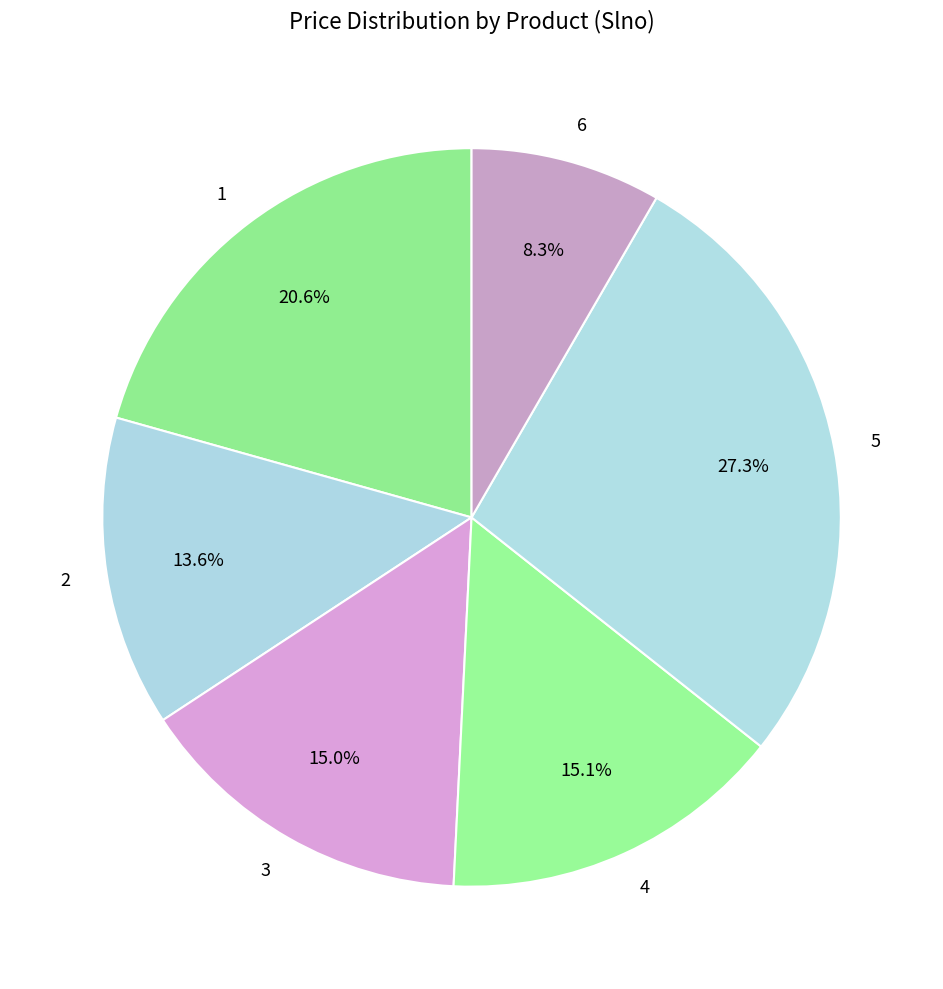

How many slices are in this pie chart?

6